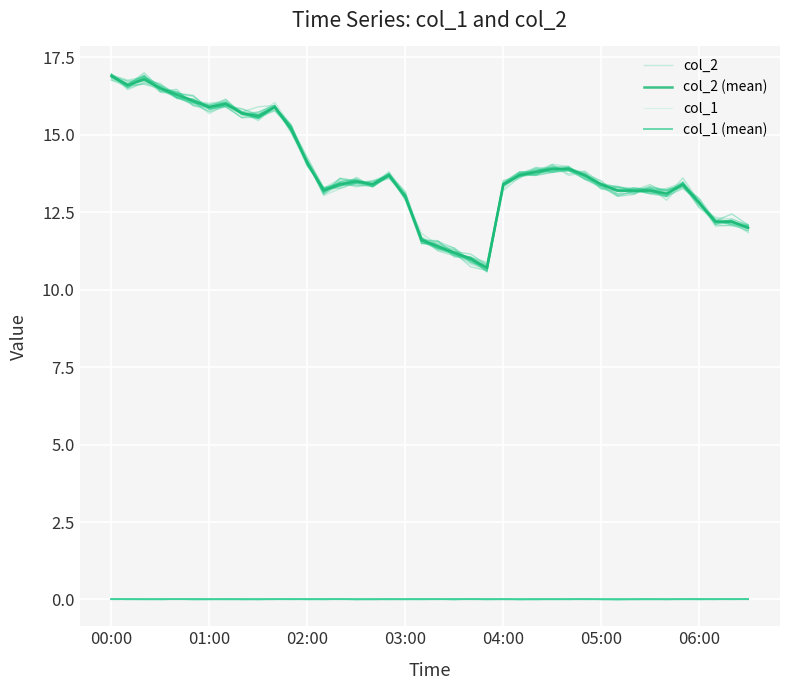

What is the label of the 4th point from the left?

03:00